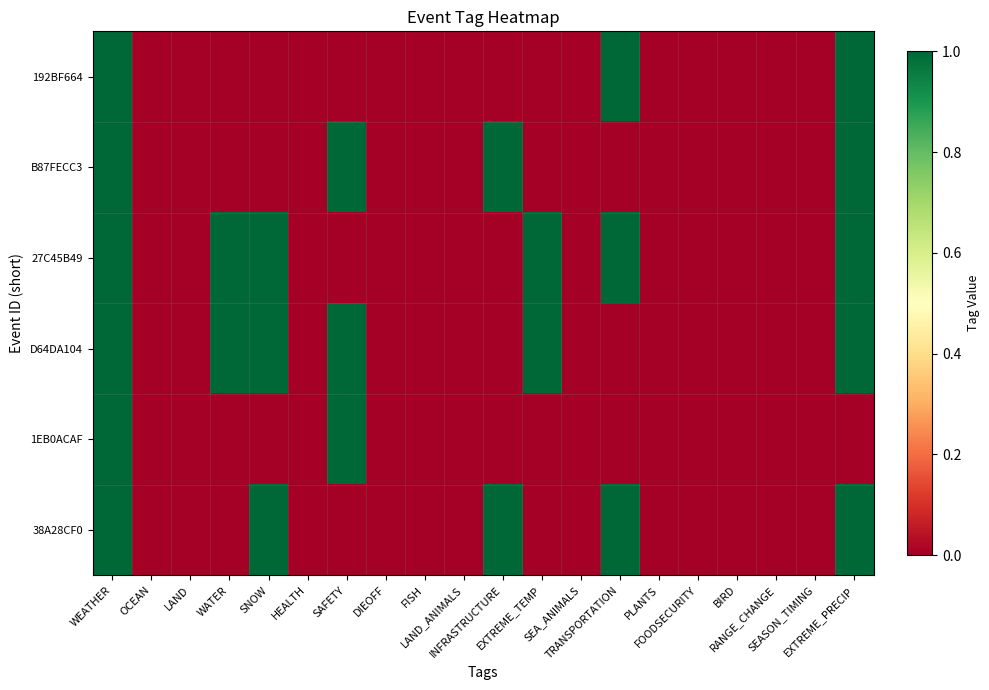

Which series has the largest range (max minus min)?

192BF664